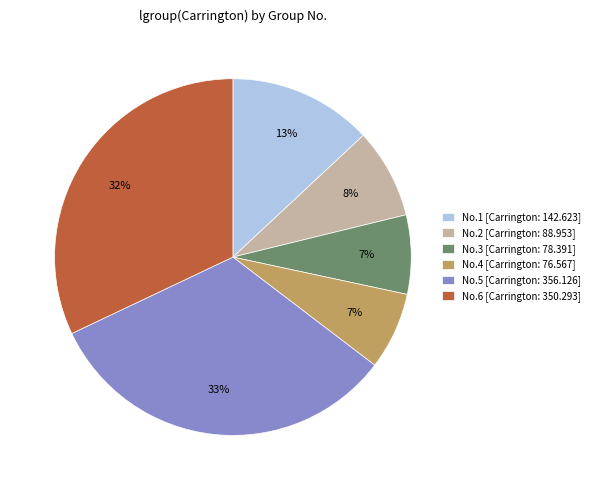

What is the largest slice in the pie chart?

No.5 [Carrington: 356.126]